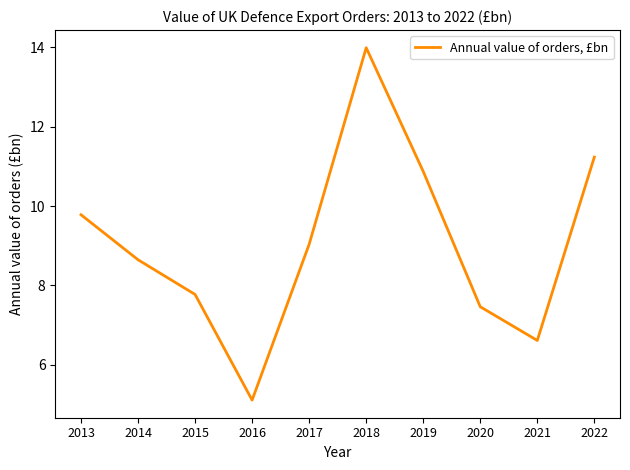

Where does the data first go above 9?

2013